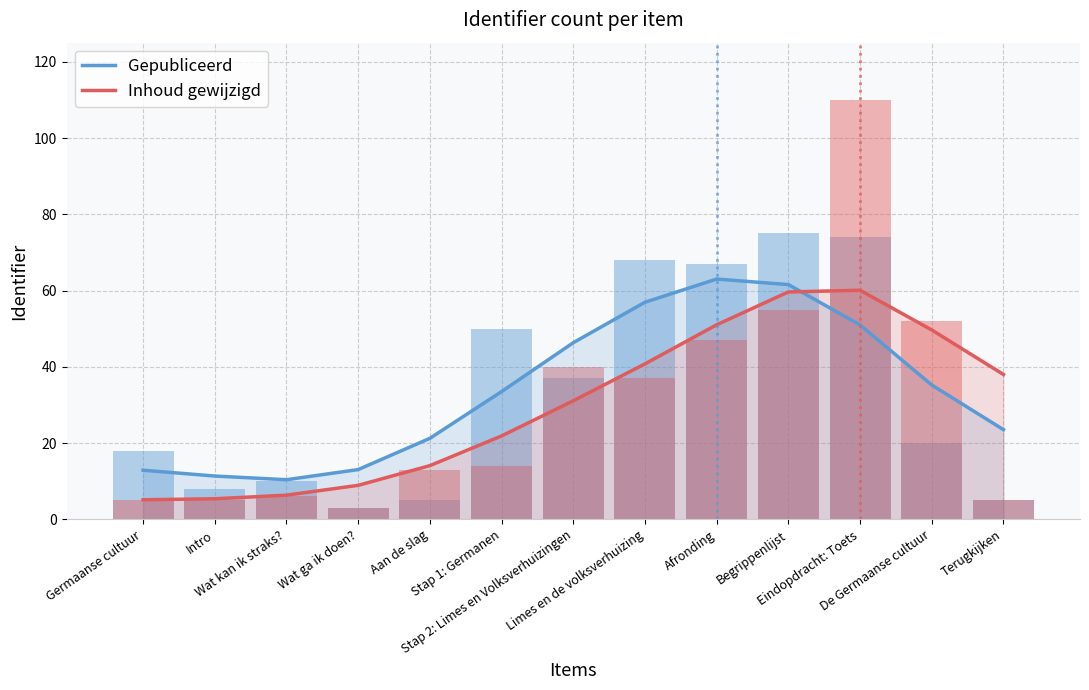

What is the label of the 6th bar from the left?

Stap 1: Germanen